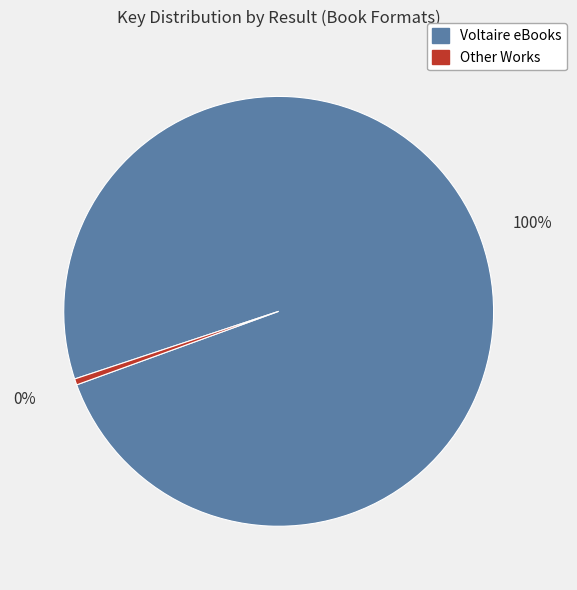

Is there any slice that represents more than half of the pie?

Yes